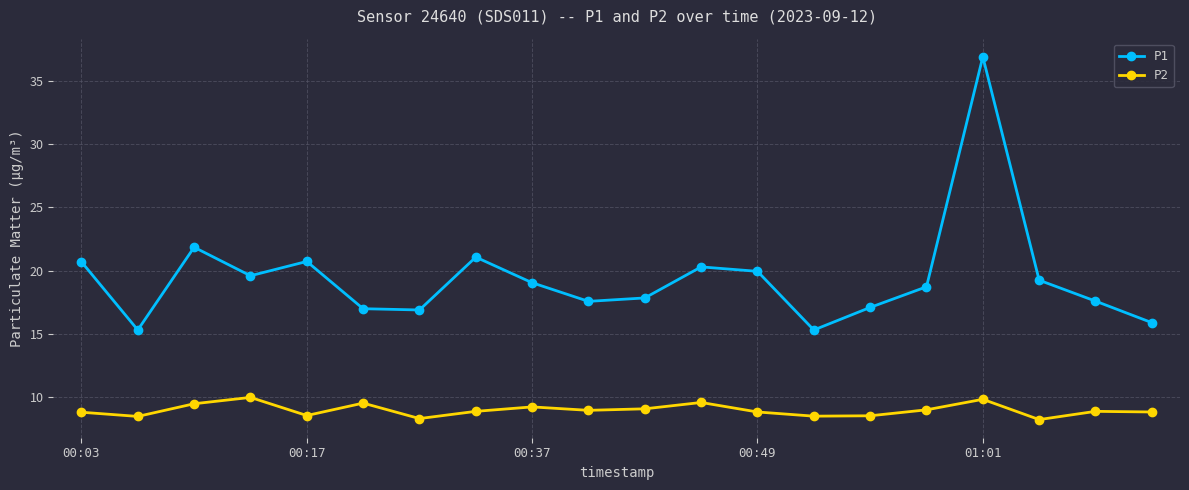

Which series has the largest total across all categories?

P1